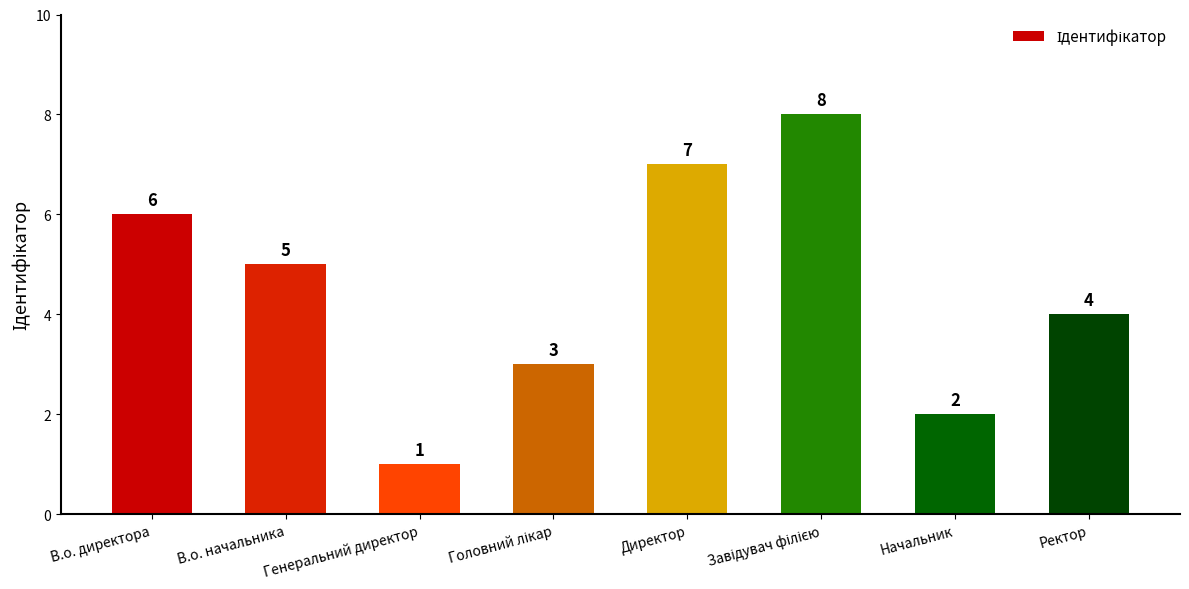

What is the sum of all values?

36